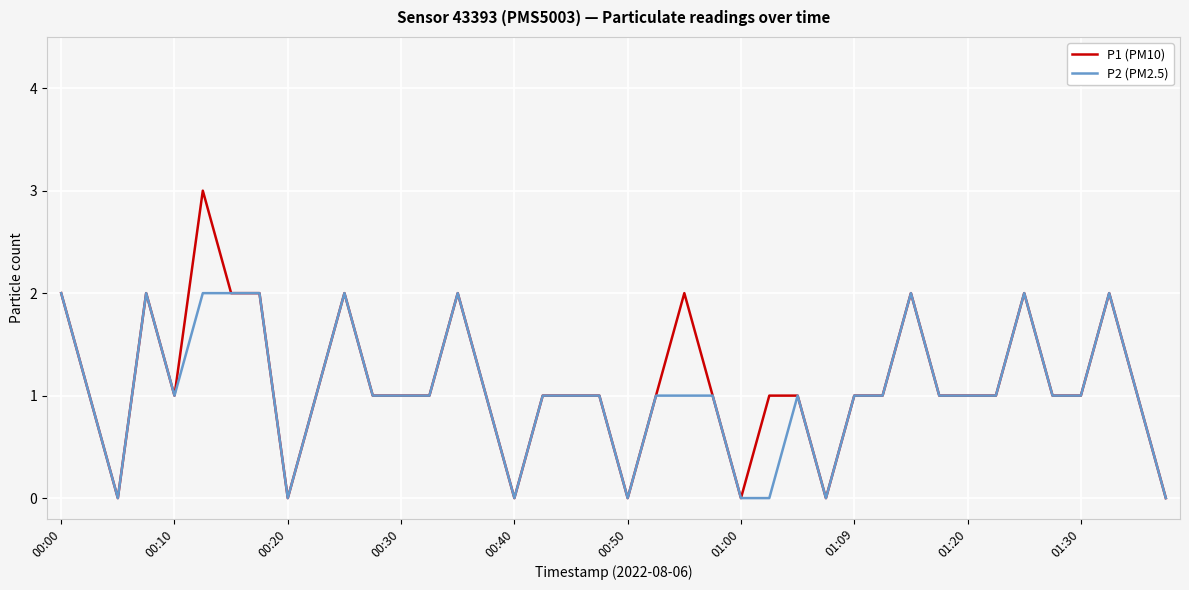

Which series has the largest range (max minus min)?

P1 (PM10)